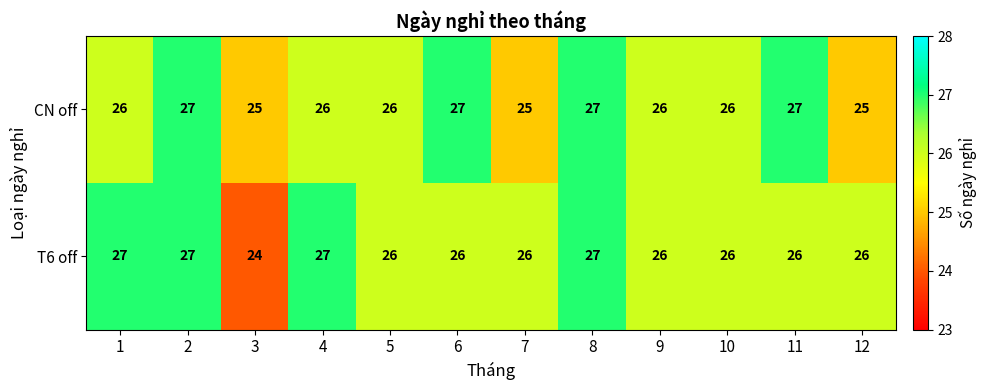

True or false: CN off has a value of 34 at 12.

False